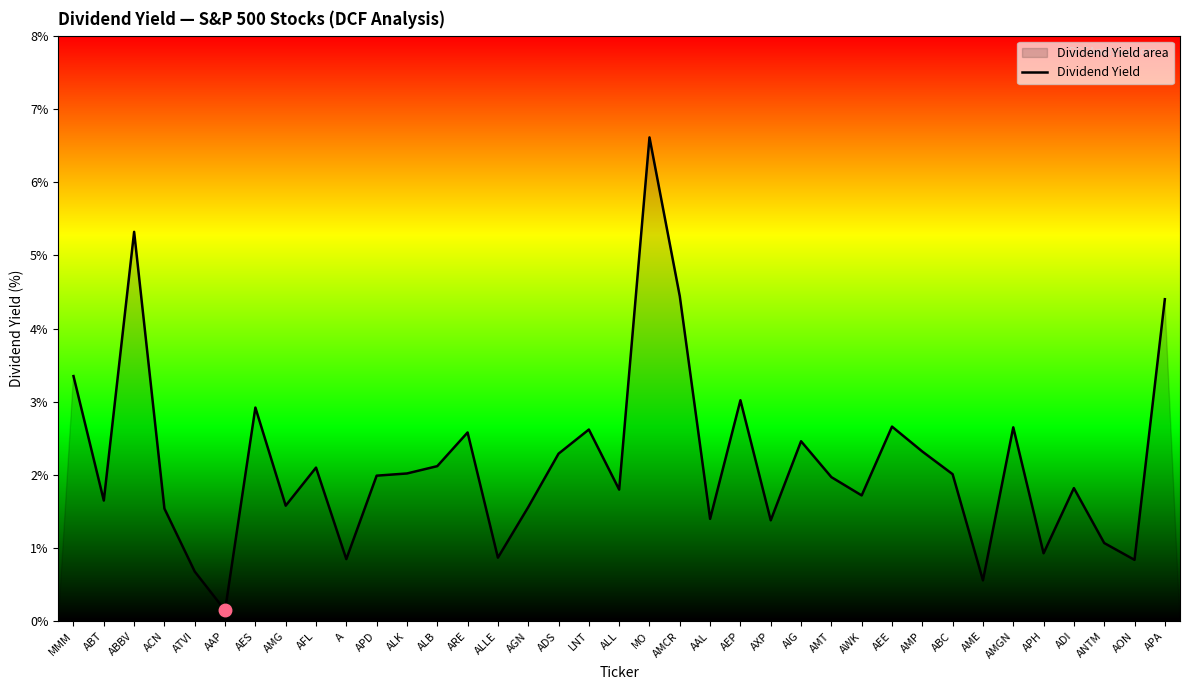

What is the difference between the maximum and minimum values?

6.5